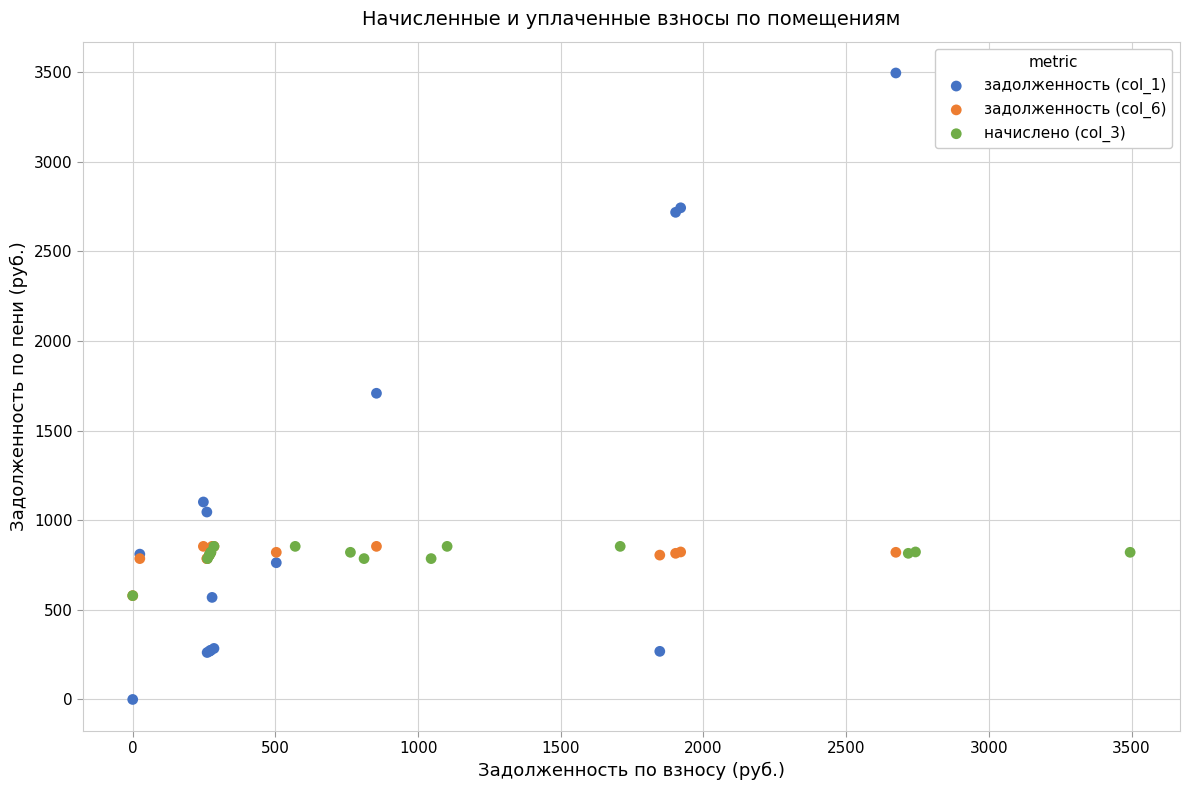

What are all the series names shown in the legend?

задолженность (col_1), задолженность (col_6), начислено (col_3)